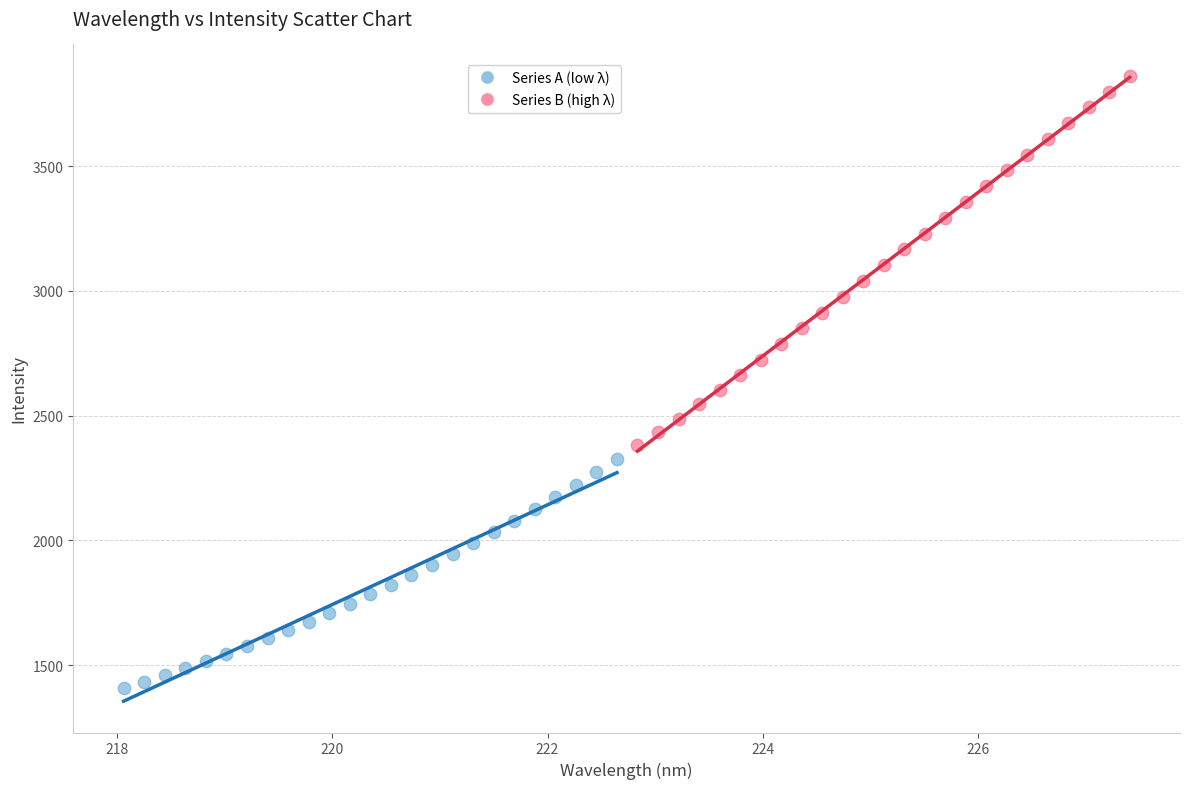

Which series contains the lowest Y value?

Series A (low λ)